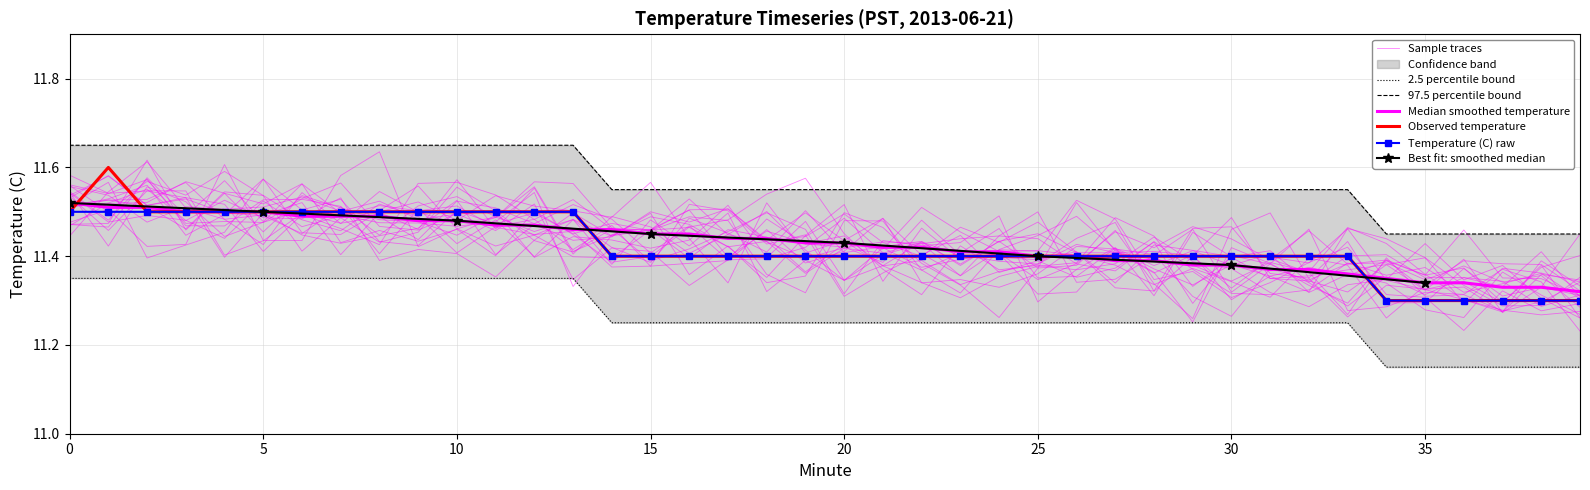

True or false: Smoothed median and Upper bound intersect in this chart.

False